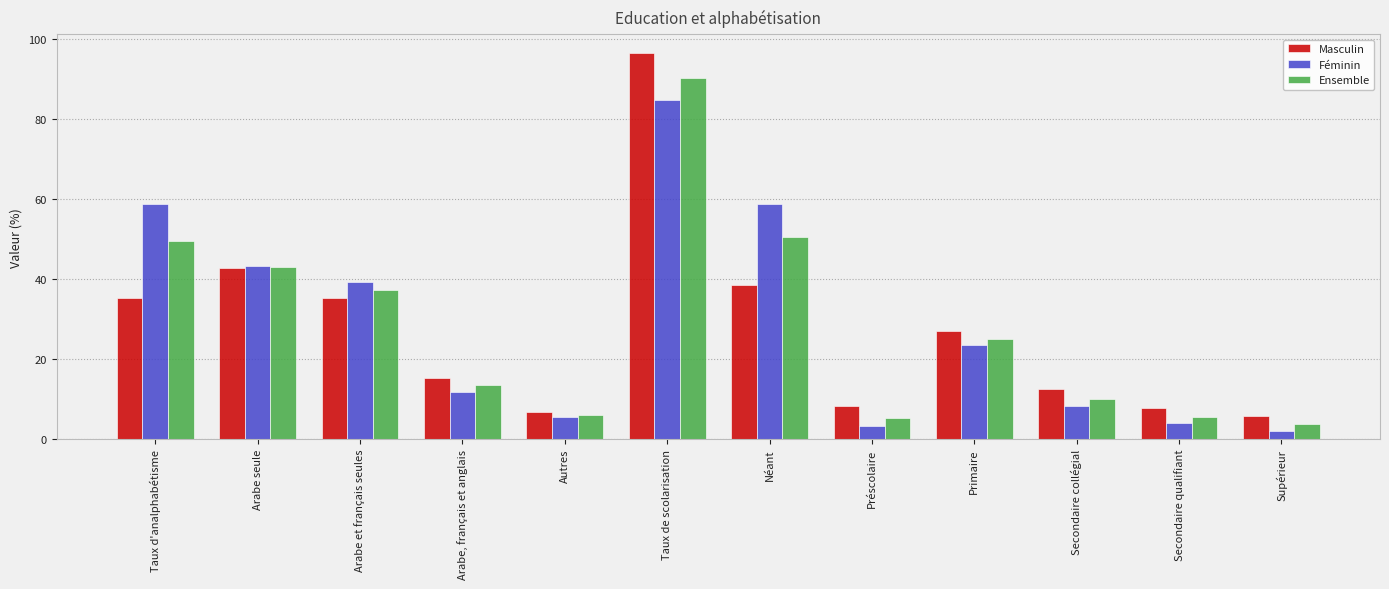

At which label does Ensemble reach its peak?

Taux de scolarisation